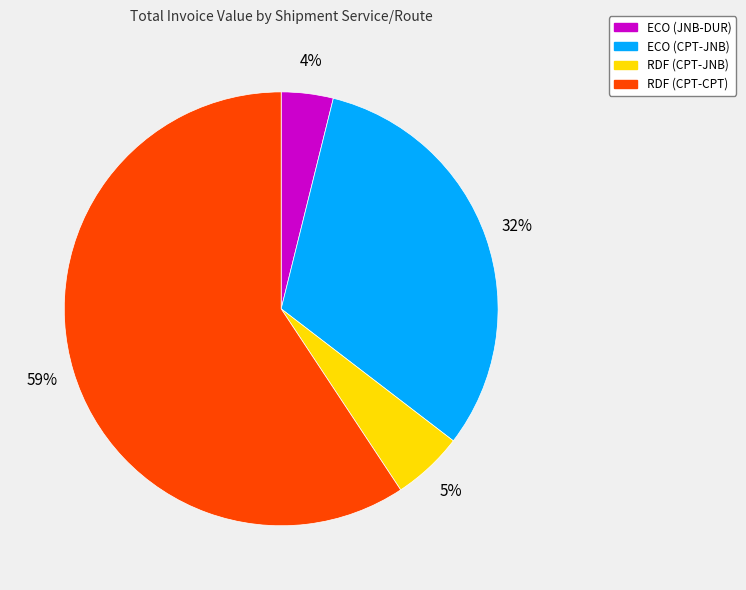

How many segments does this pie chart have?

4